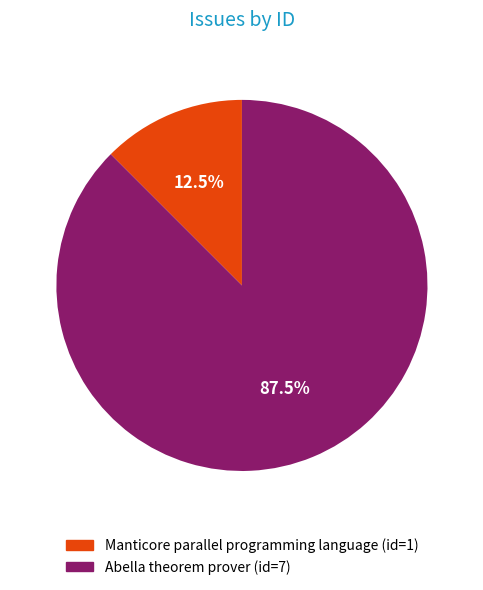

What portion of the pie excludes Manticore parallel programming language?

87.5%